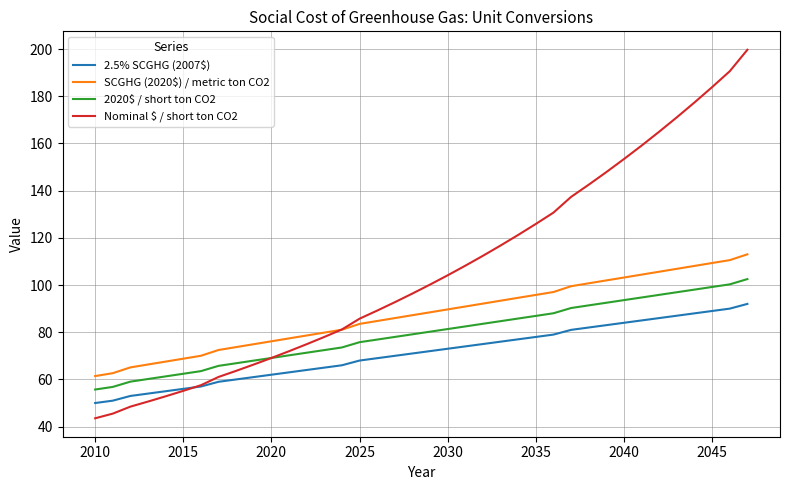

What are all the series names shown in the legend?

2.5% SCGHG (2007$), SCGHG (2020$) / metric ton CO2, 2020$ / short ton CO2, Nominal $ / short ton CO2